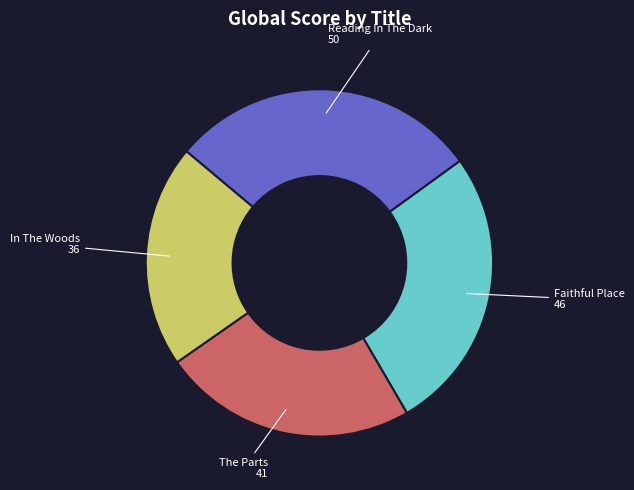

True or false: In The Woods accounts for 33% of the total.

False